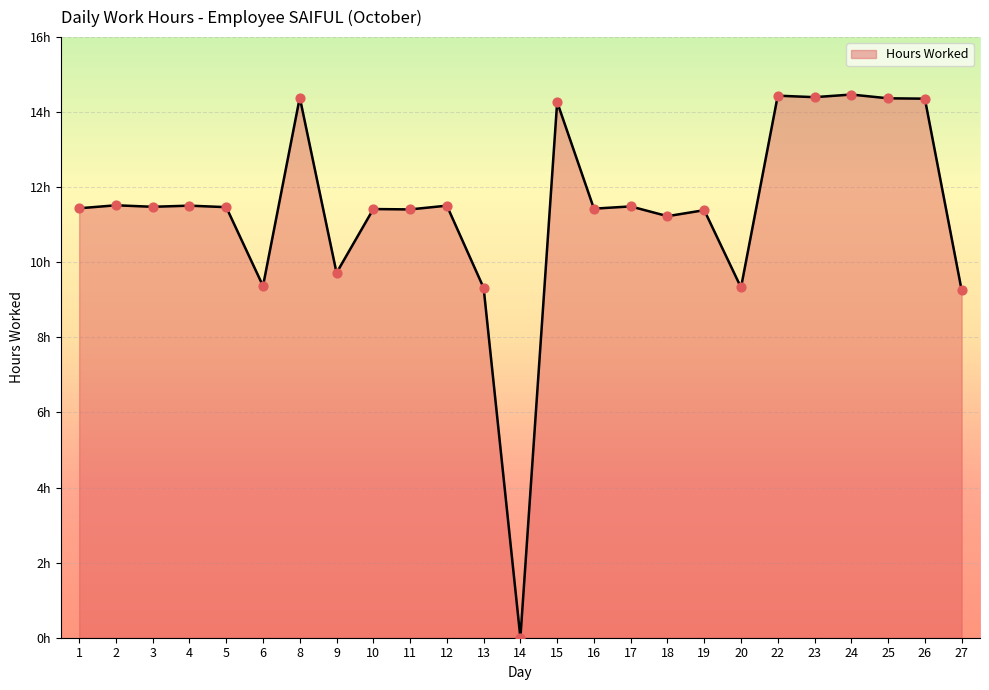

Which has a higher value, 2 or 15?

15